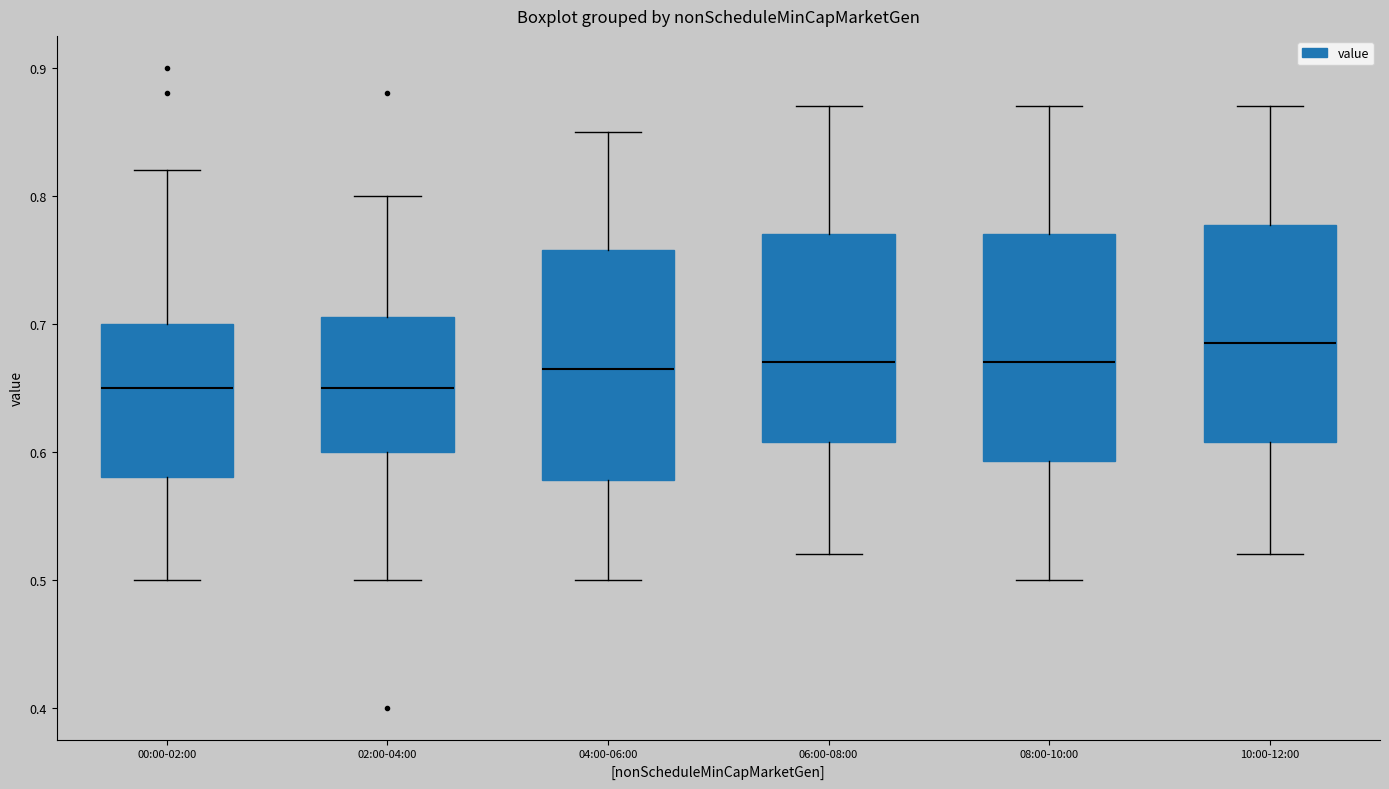

Reading left to right, transcribe this box plot: for each box, give where its median line is, the range the box spans, and where its two whiskers end, as read against the y-axis. The values are not printed on the chart, so give them approximately, as read against the axis.

00:00-02:00: median 0.65, box 0.58 to 0.70, whiskers 0.50 to 0.82
02:00-04:00: median 0.65, box 0.60 to 0.71, whiskers 0.50 to 0.80
04:00-06:00: median 0.67, box 0.58 to 0.76, whiskers 0.50 to 0.85
06:00-08:00: median 0.67, box 0.61 to 0.77, whiskers 0.52 to 0.87
08:00-10:00: median 0.67, box 0.59 to 0.77, whiskers 0.50 to 0.87
10:00-12:00: median 0.69, box 0.61 to 0.78, whiskers 0.52 to 0.87